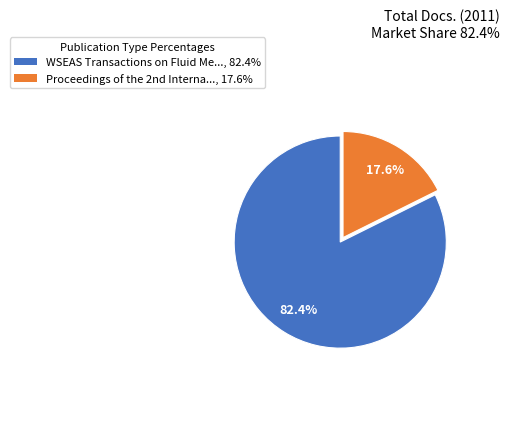

To the nearest percent, what is the average slice percentage?

50%